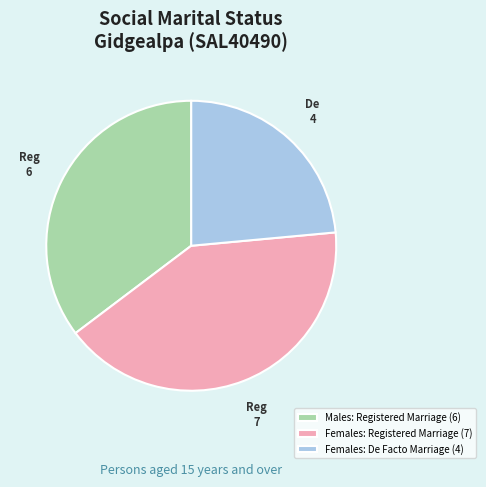

Approximately how many times larger is the value at Females: Registered Marriage (7) compared to Males: Registered Marriage (6)?

1.2